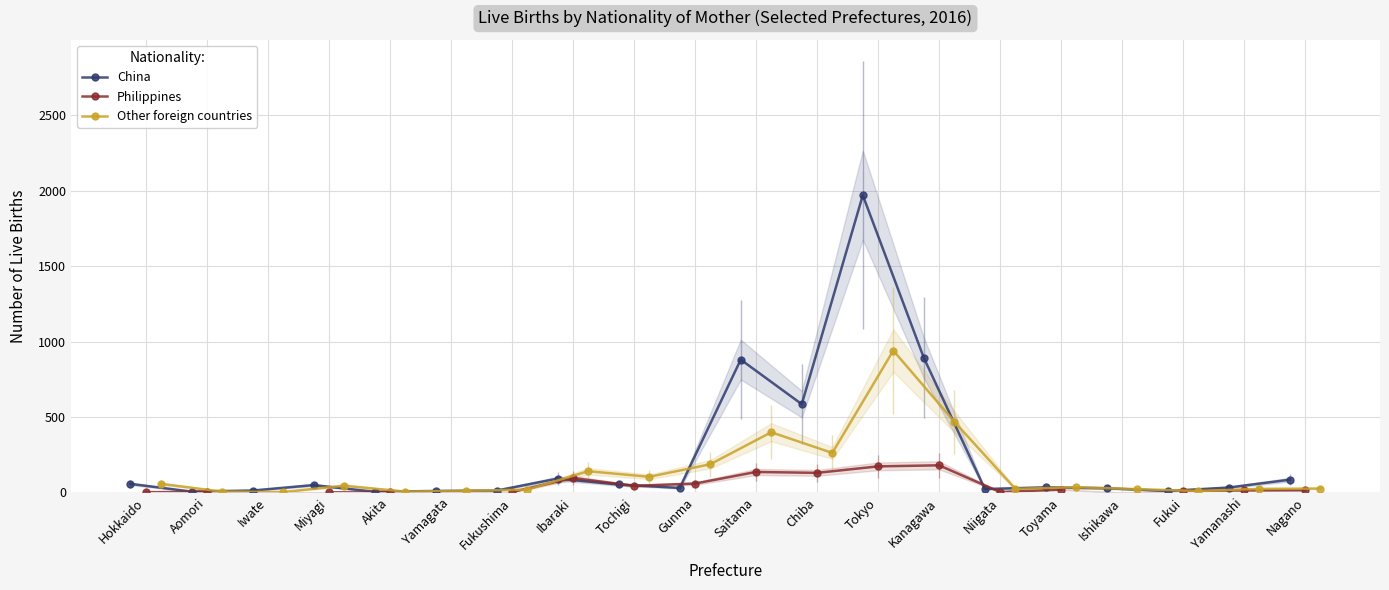

Rank the series by their maximum value, from highest to lowest.

China, Other foreign countries, Philippines